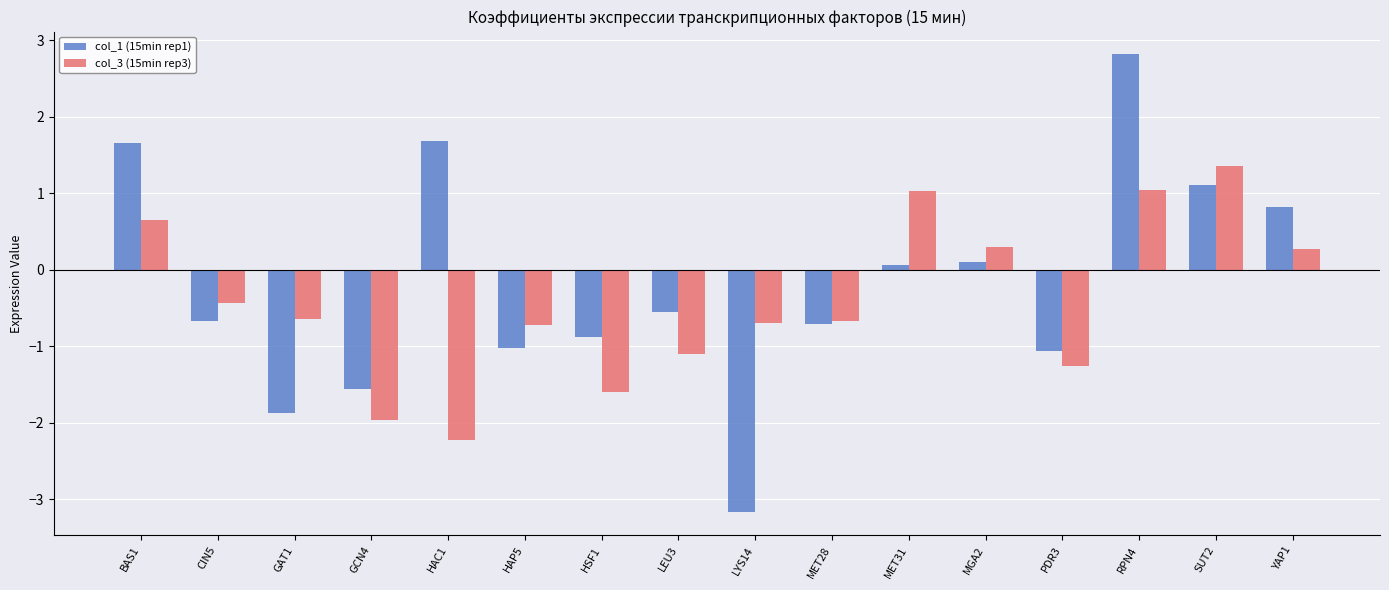

What position from the left is MET31?

11